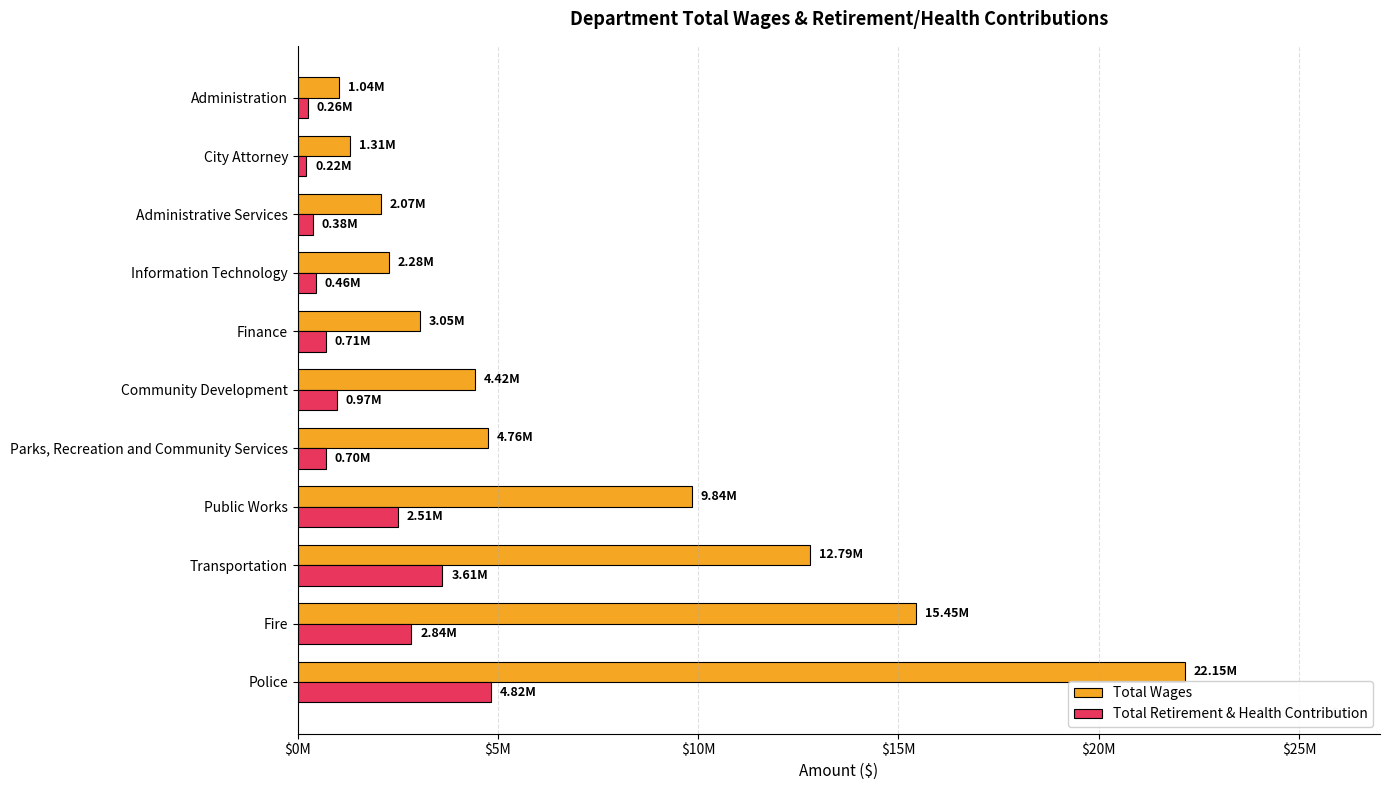

How many bars are there in total?

22